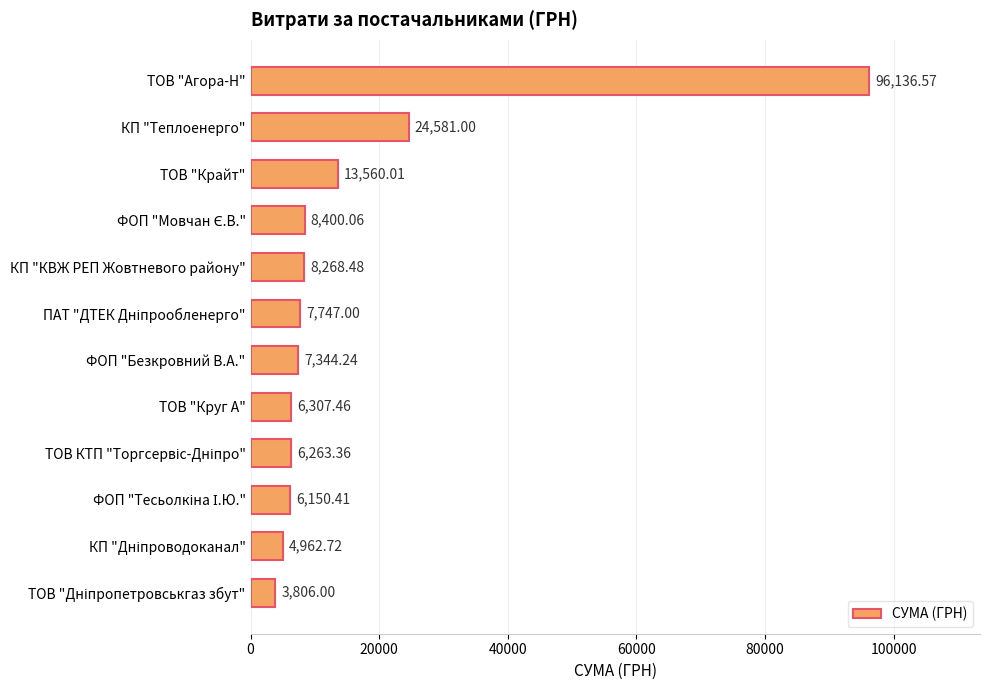

At which label is the value closest to 49971?

КП "Теплоенерго"